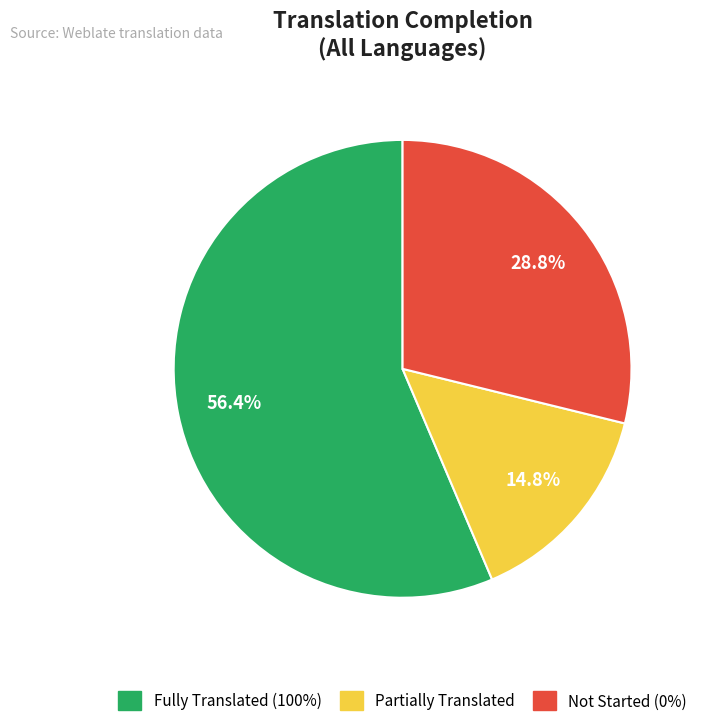

What percentage do Partially Translated and Not Started (0%) together represent?

43.6%